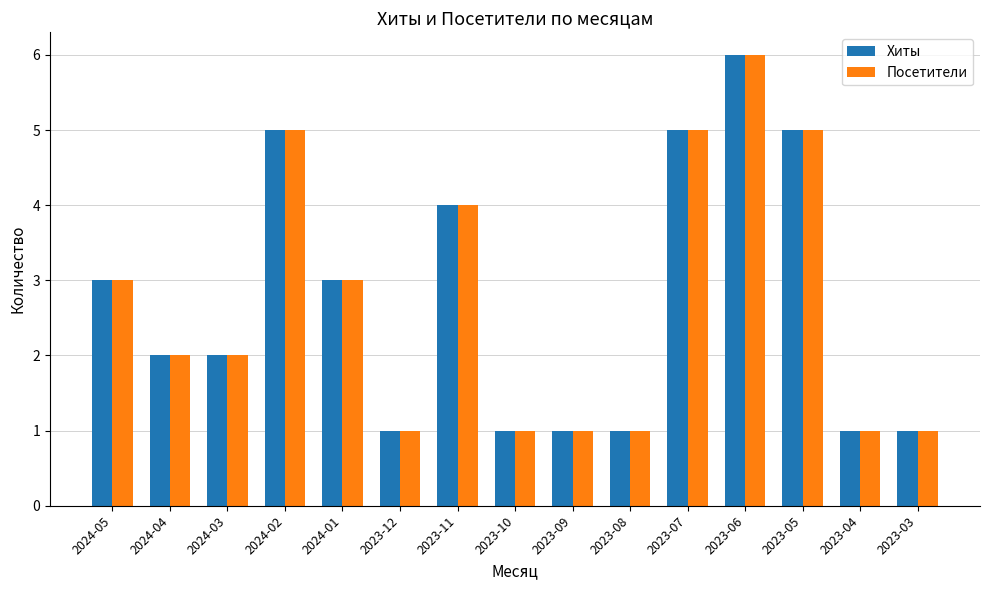

What position from the right is 2023-11?

9